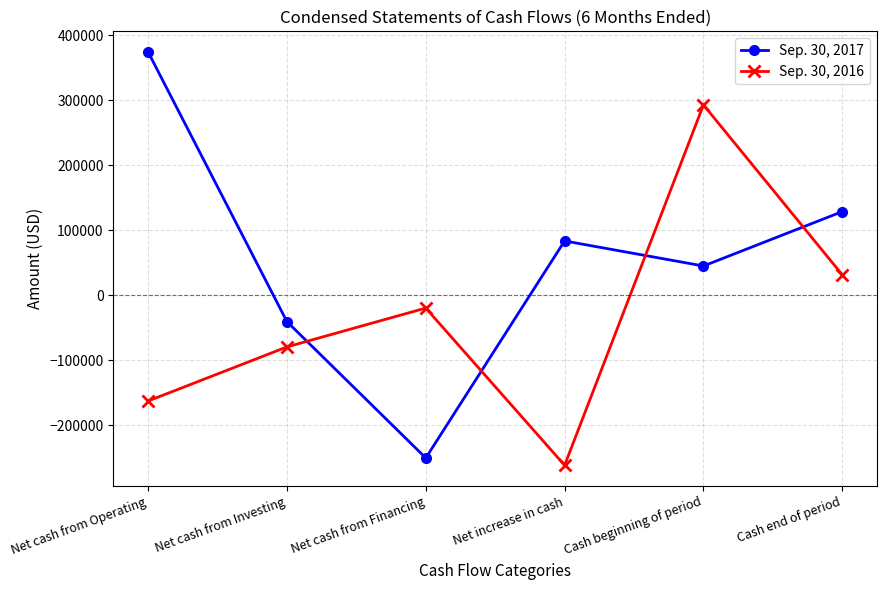

Reading right to left, extract all data points from this chart.

Sep. 30, 2017: 128762	45117	83645	-250055	-40429	374129
Sep. 30, 2016: 31552	292840	-261288	-19561	-79279	-162448